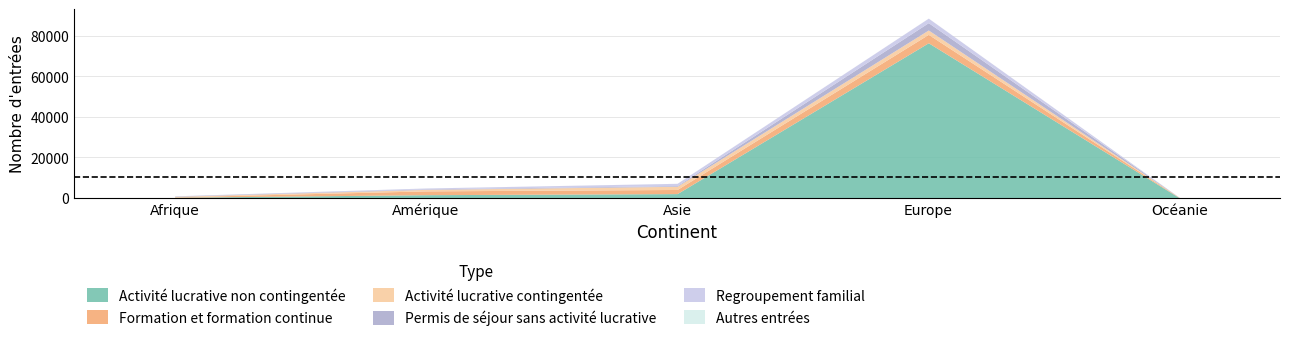

Which has a higher value, Océanie or Europe?

Europe